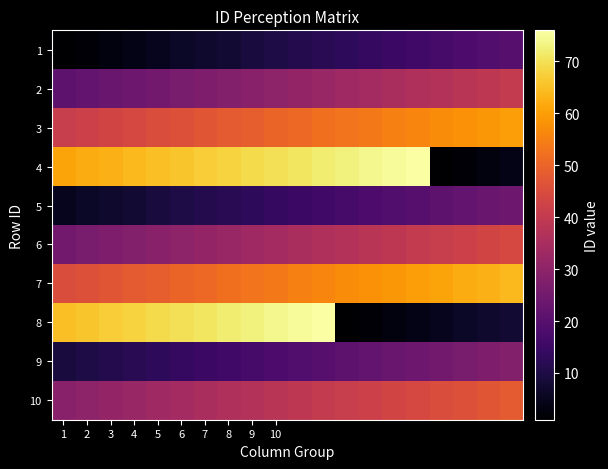

Reading left to right, extract all data points from this chart.

1: 1	2	3	4	5	6	7	8	9	10	11	12	13	14	15	16	17	18	19	20
2: 21	22	23	24	25	26	27	28	29	30	31	32	33	34	35	36	37	38	39	40
3: 41	42	43	44	45	46	47	48	49	50	51	52	53	54	55	56	57	58	59	60
4: 61	62	63	64	65	66	67	68	69	70	71	72	73	74	75	76	1	2	3	4
5: 5	6	7	8	9	10	11	12	13	14	15	16	17	18	19	20	21	22	23	24
6: 25	26	27	28	29	30	31	32	33	34	35	36	37	38	39	40	41	42	43	44
7: 45	46	47	48	49	50	51	52	53	54	55	56	57	58	59	60	61	62	63	64
8: 65	66	67	68	69	70	71	72	73	74	75	76	1	2	3	4	5	6	7	8
9: 9	10	11	12	13	14	15	16	17	18	19	20	21	22	23	24	25	26	27	28
10: 29	30	31	32	33	34	35	36	37	38	39	40	41	42	43	44	45	46	47	48